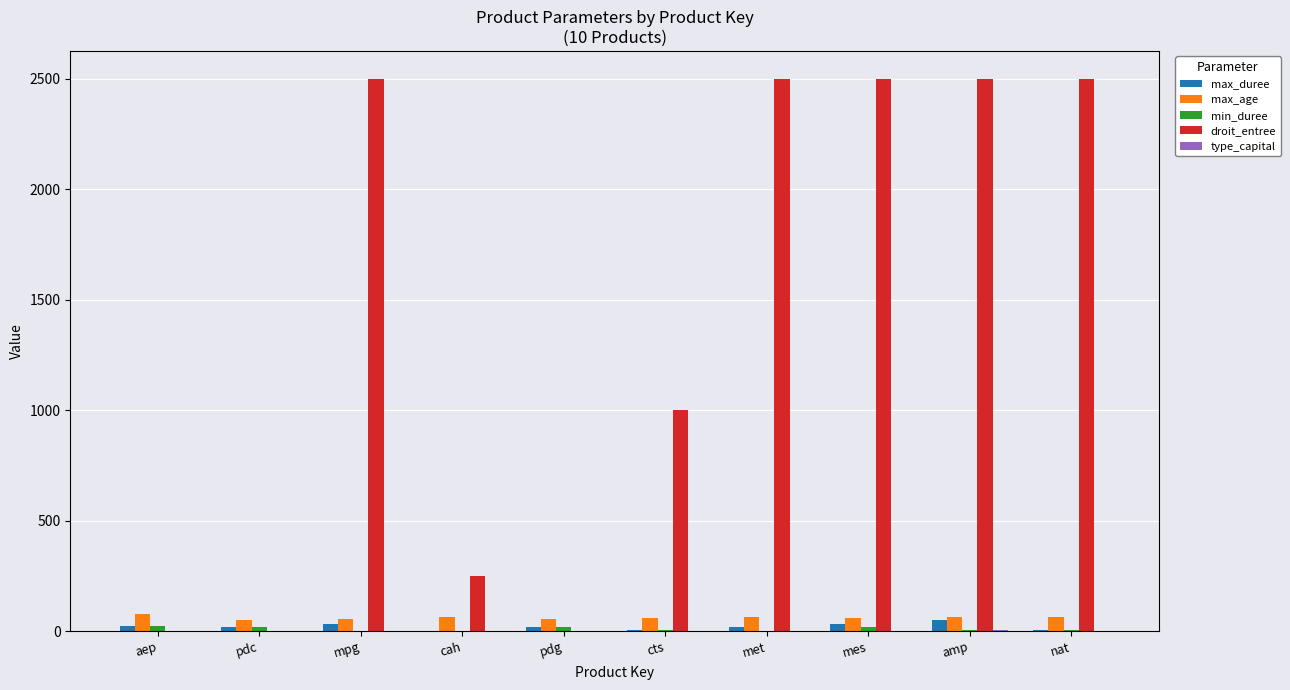

What is the sum of all droit_entree values?

13750